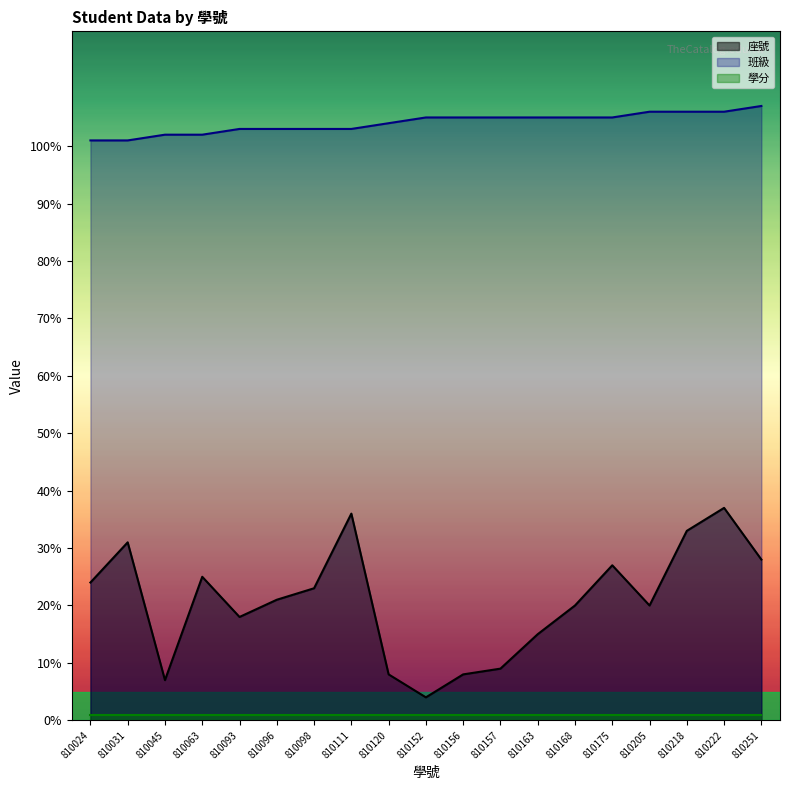

What is the difference between the maximum and minimum values in the 座號 series?

33